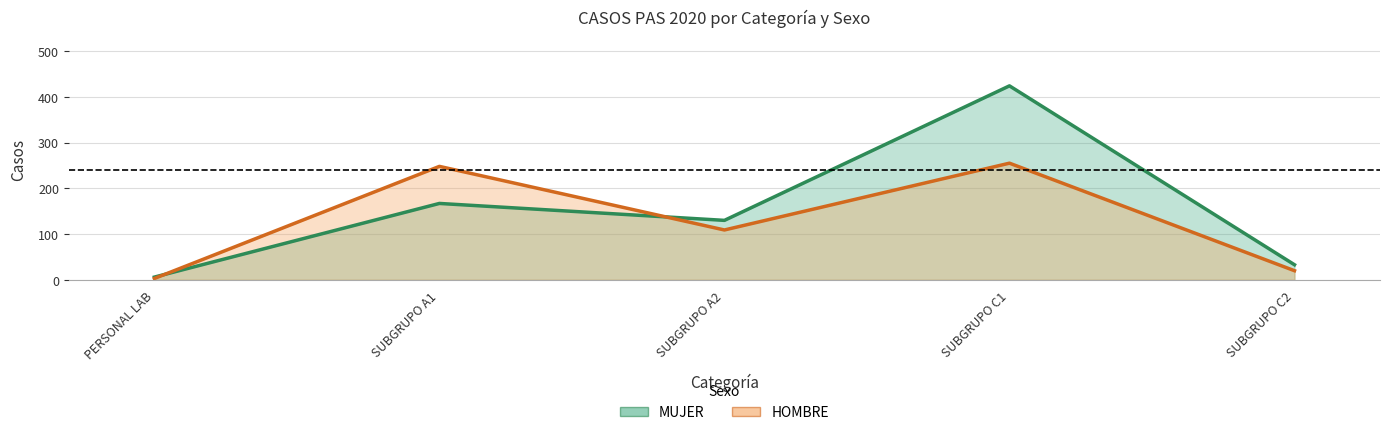

Rank the categories by MUJER value from lowest to highest.

PERSONAL LAB, SUBGRUPO C2, SUBGRUPO A2, SUBGRUPO A1, SUBGRUPO C1